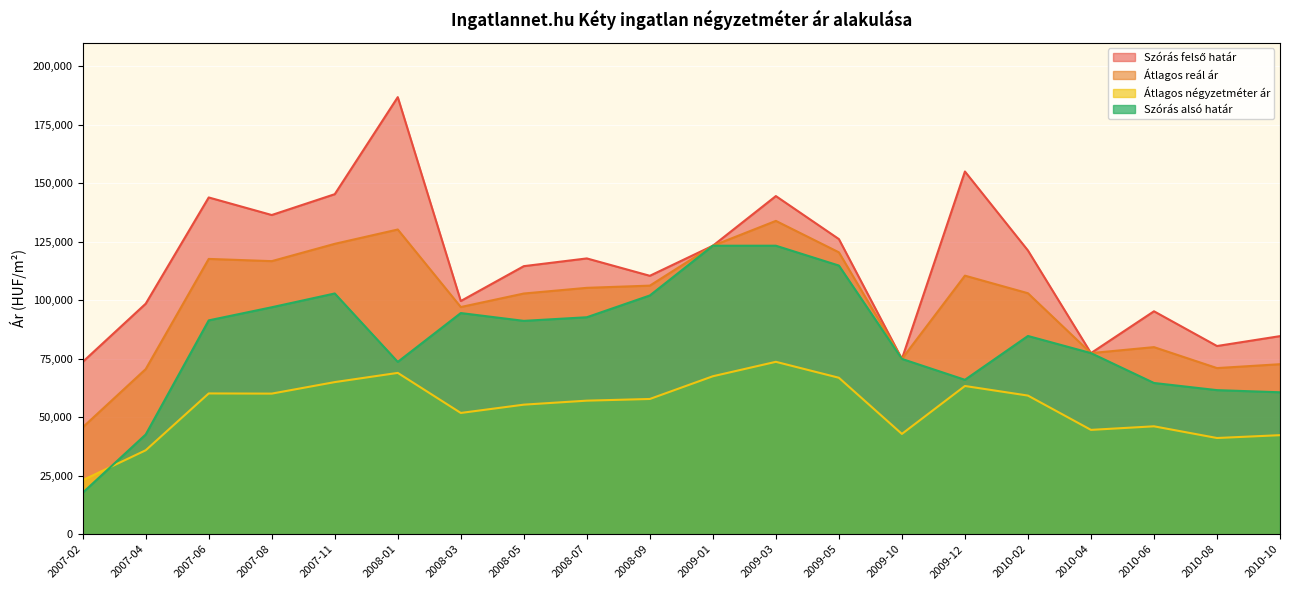

List the series in order of their overall mean, lowest first.

Átlagos négyzetméter ár, Szórás alsó határ, Átlagos reál ár, Szórás felső határ